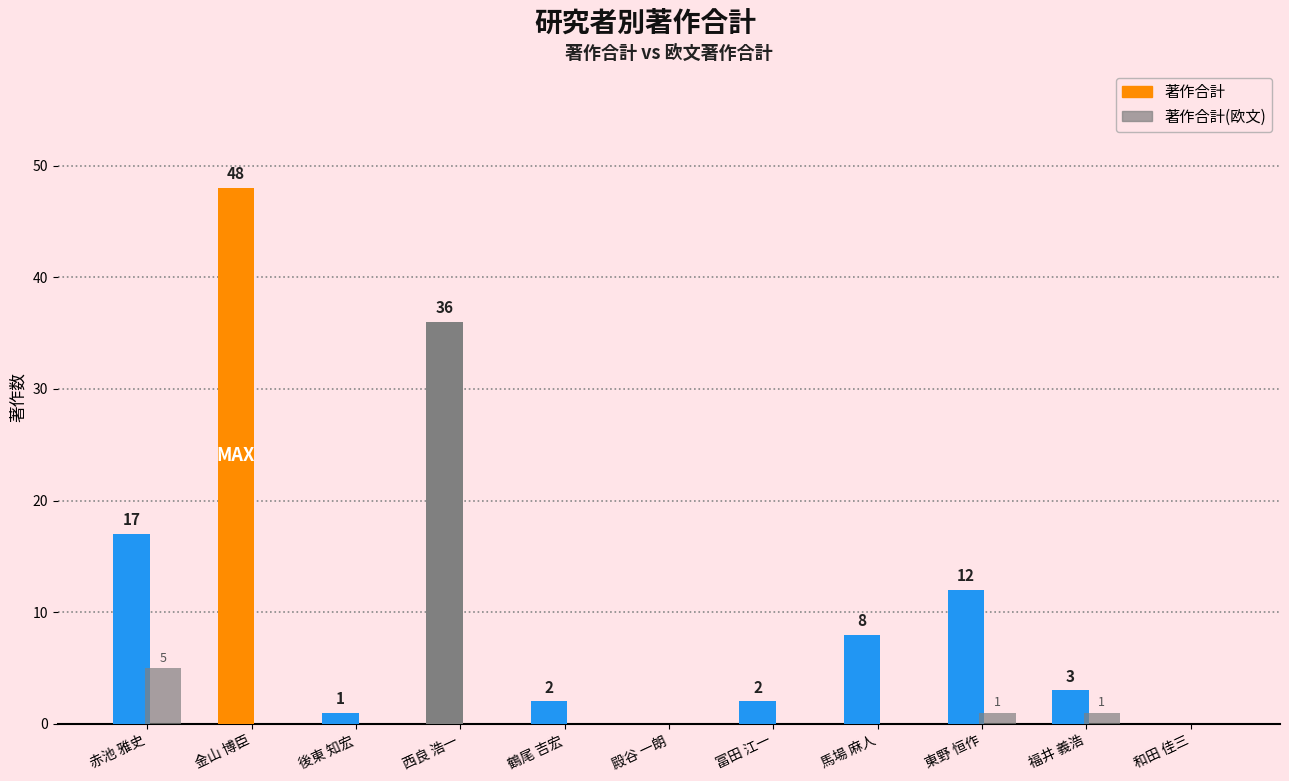

Rank the series at 西良 浩一 from highest to lowest value.

著作合計, 著作合計(欧文)